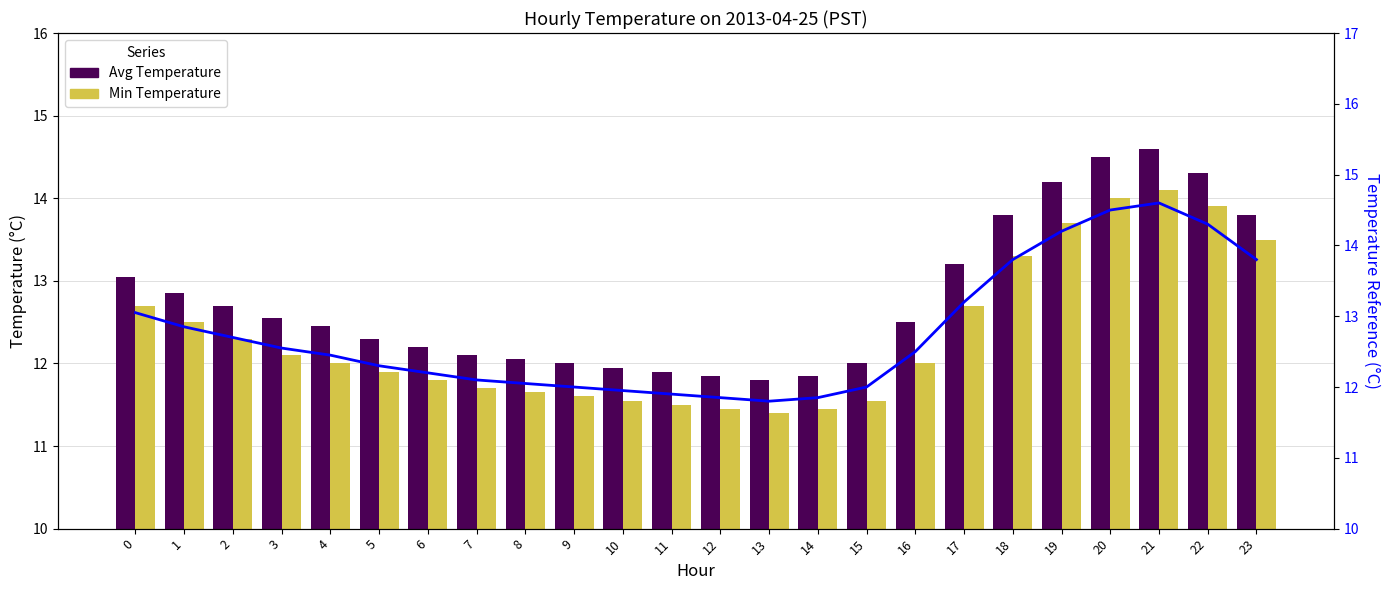

The value of Avg Temperature at 1 is 21.4. True or false?

False